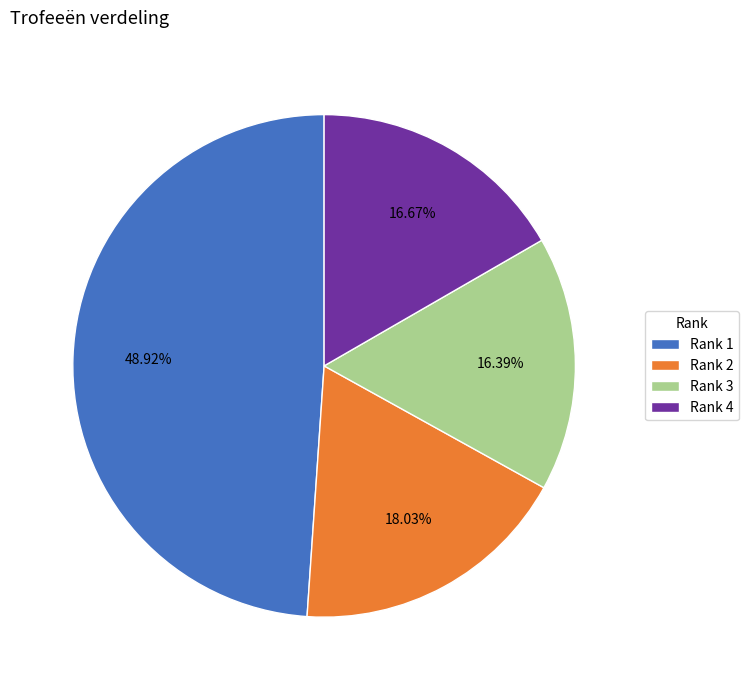

Do Rank 4 and Rank 1 together represent more than half of the pie?

Yes